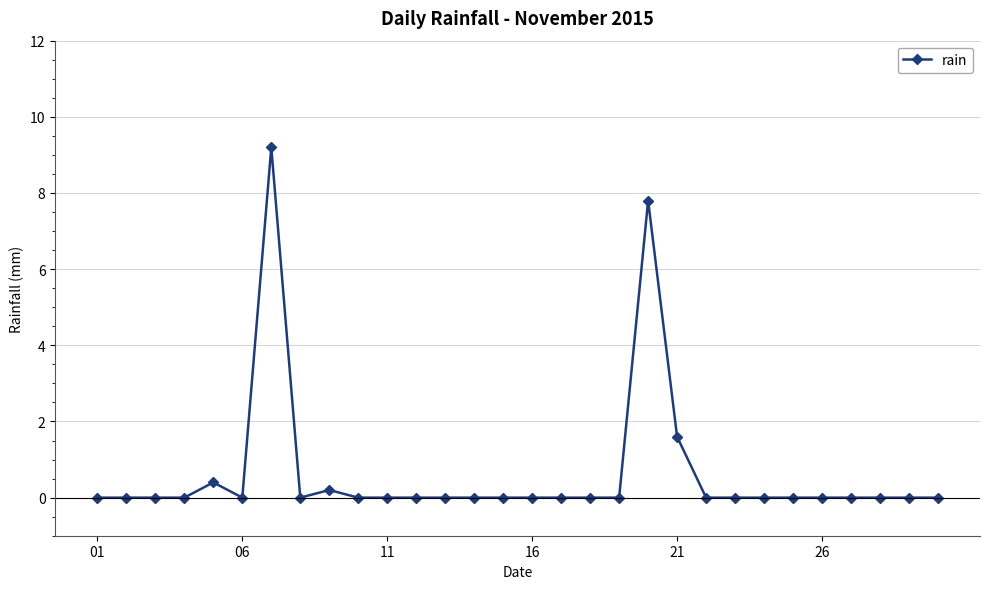

True or false: the data has more than 0 interior local peaks.

True